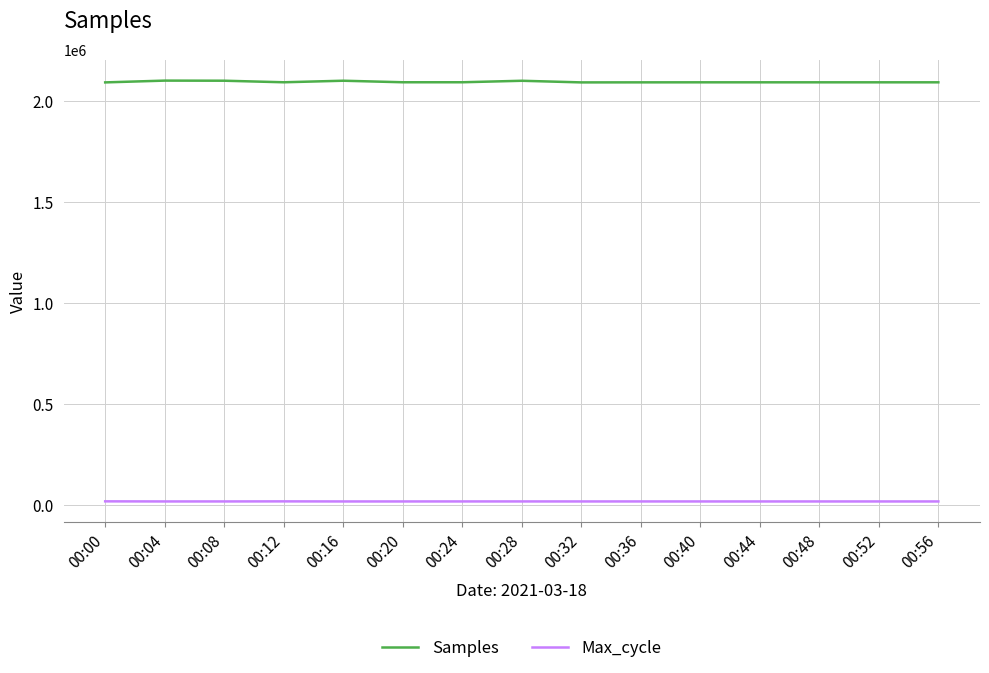

At how many categories does at least one series exceed 81219?

15